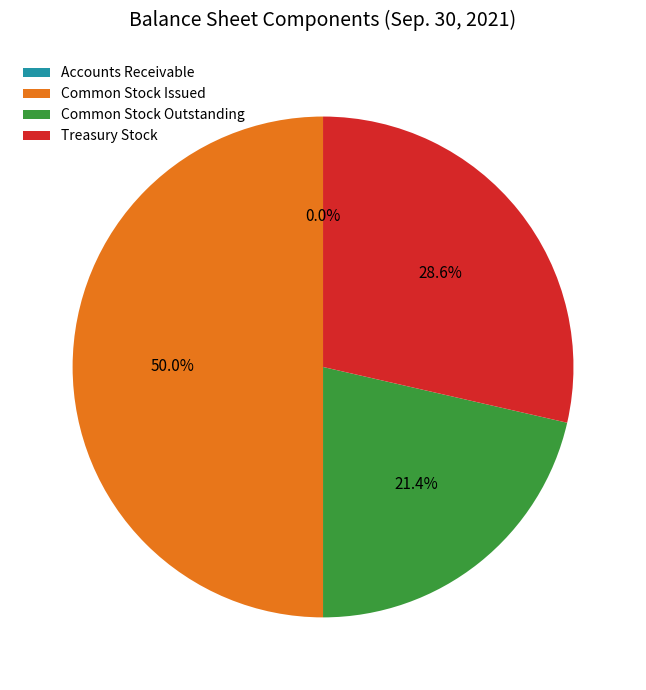

Does Treasury Stock represent more than half of the total?

No